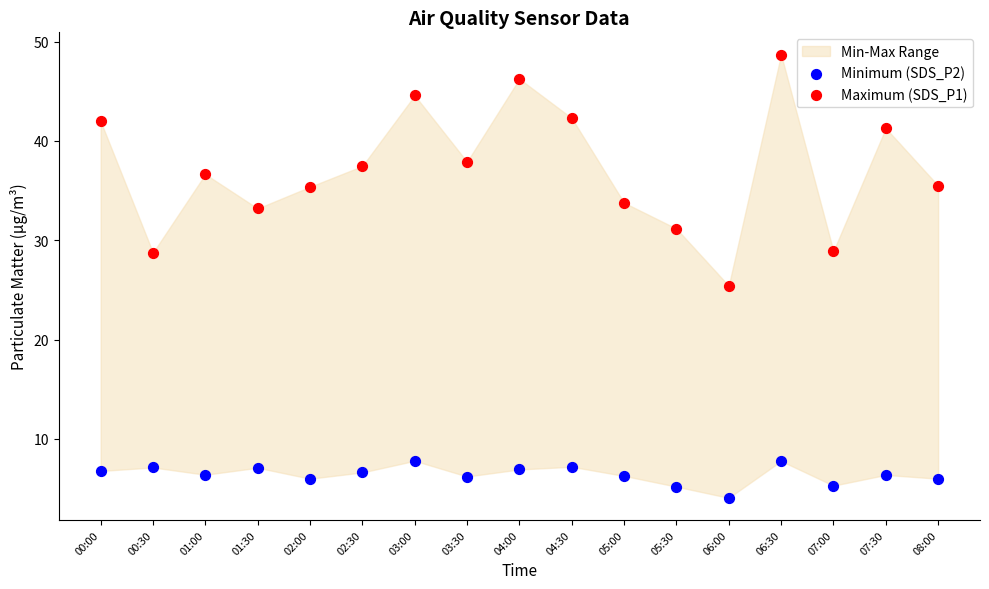

Across all series, what Y value is closest to 26?

25.4